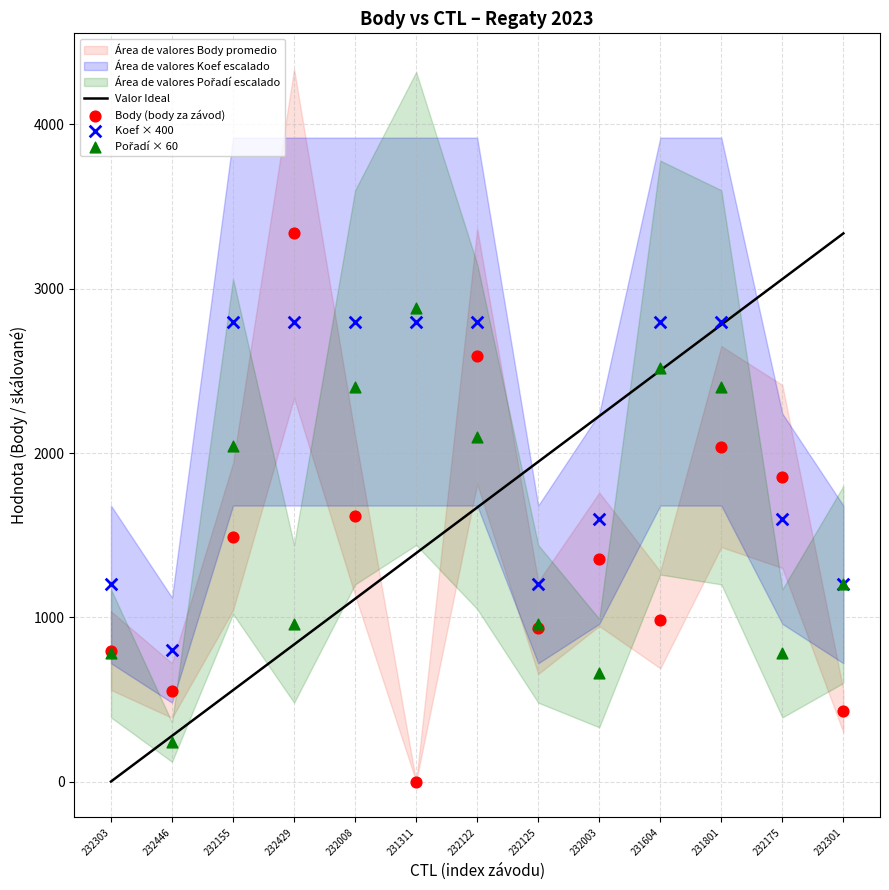

Which series reaches the maximum Y coordinate?

Body (body za závod)